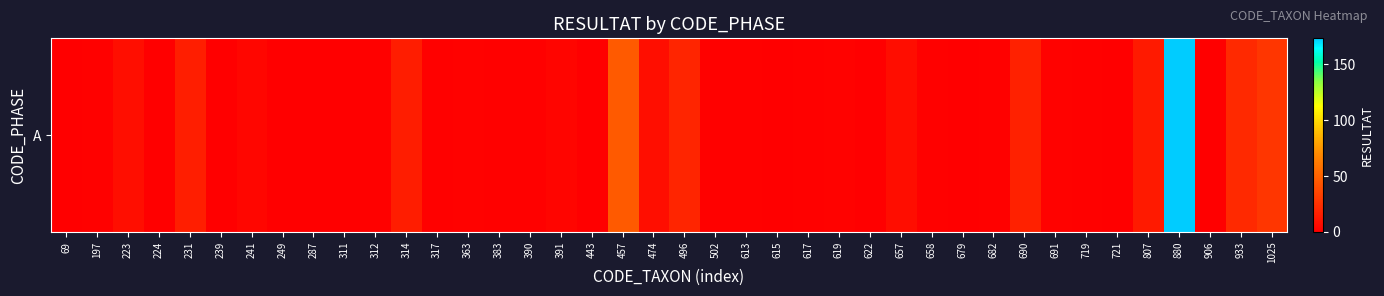

What is the change in value from 231 to 690?

+1